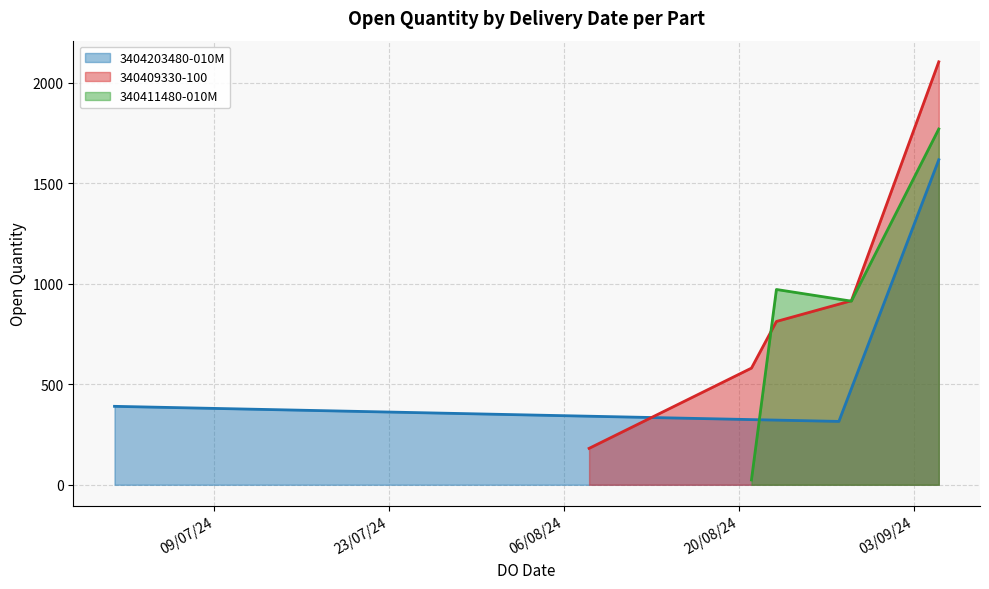

Rank the series by their average value, from lowest to highest.

3404203480-010M, 340411480-010M, 340409330-100